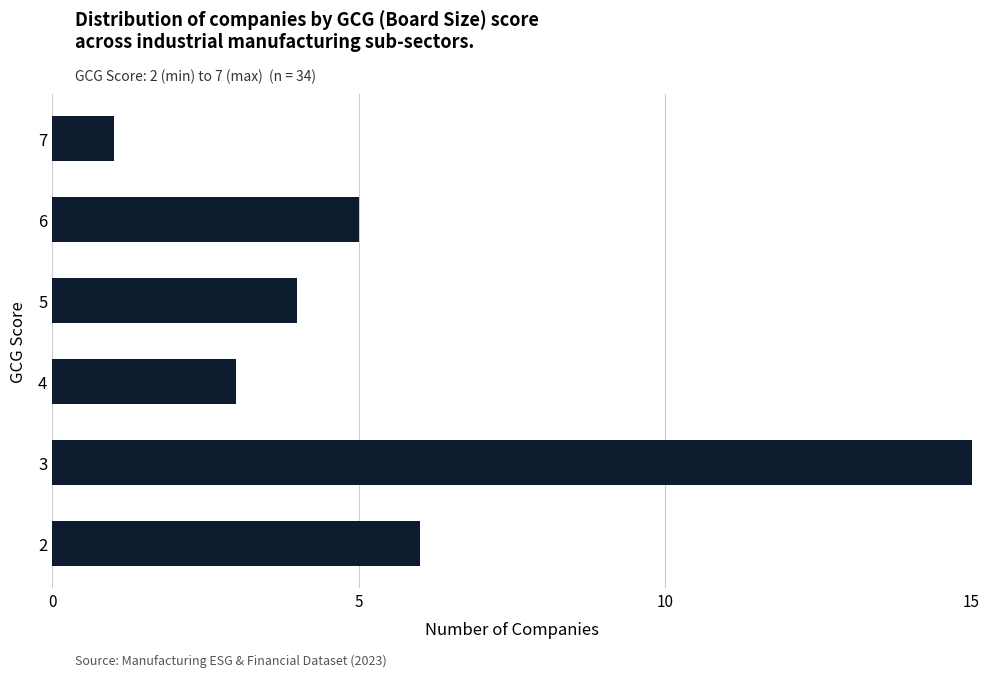

Rank the categories by value from highest to lowest.

3, 2, 6, 5, 4, 7